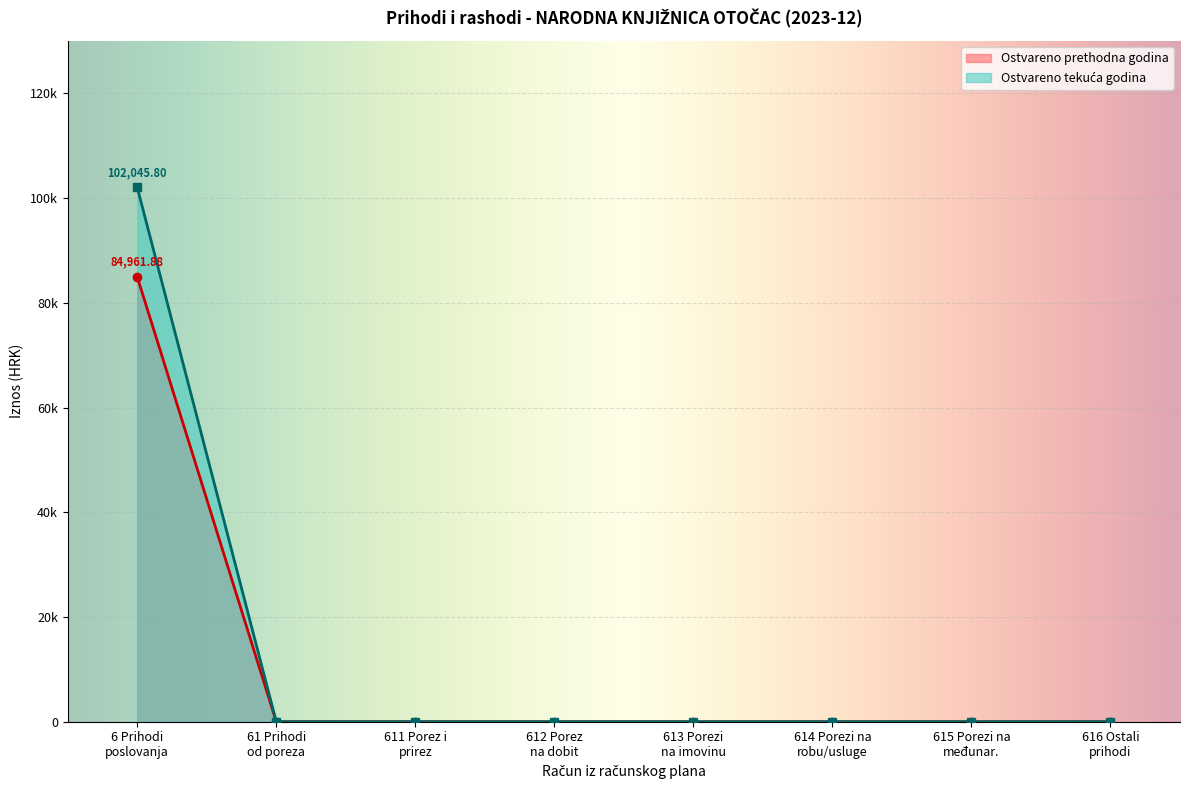

True or false: Prihodi poslovanja has more than 1 points higher than both neighbors.

False